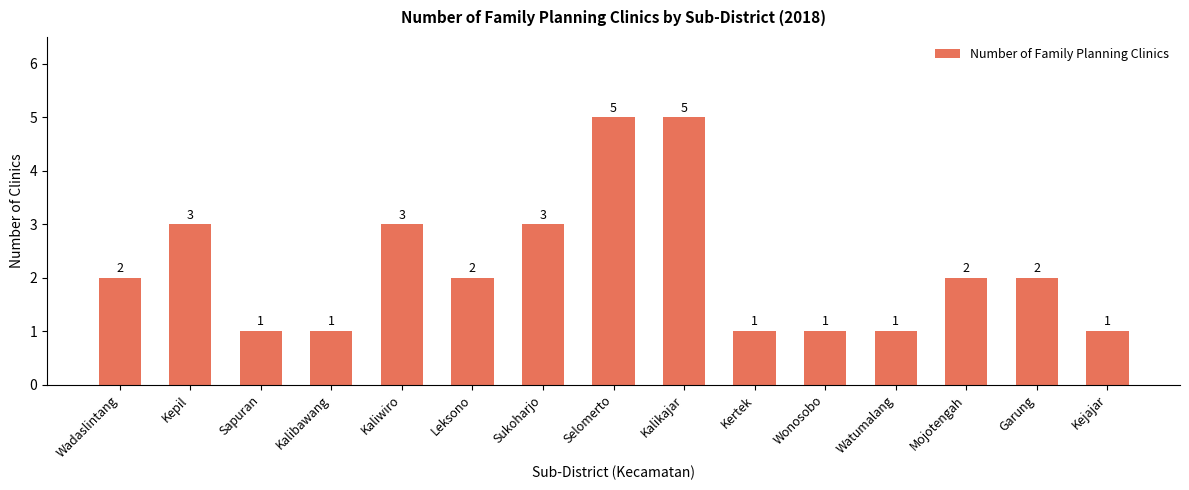

What is the smallest value displayed?

1